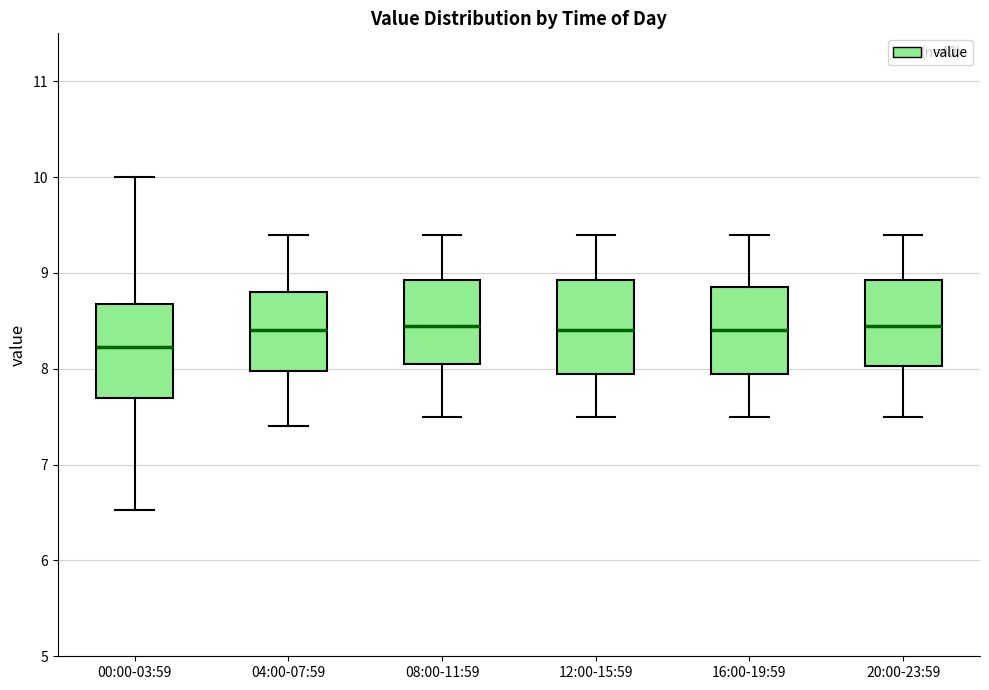

Which box's median line is the lowest?

00:00-03:59